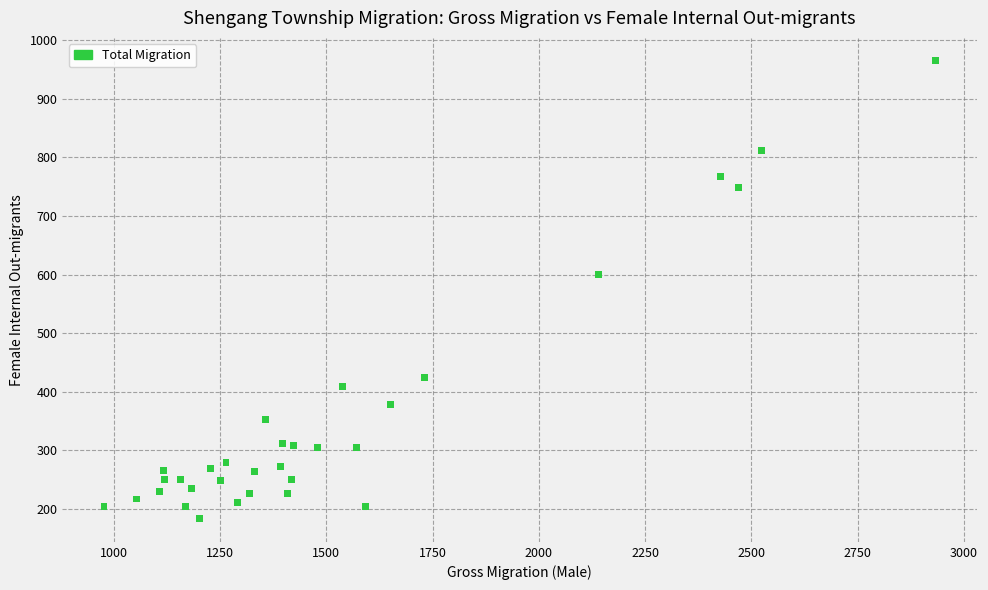

What is the range of Y values (max minus min)?

782